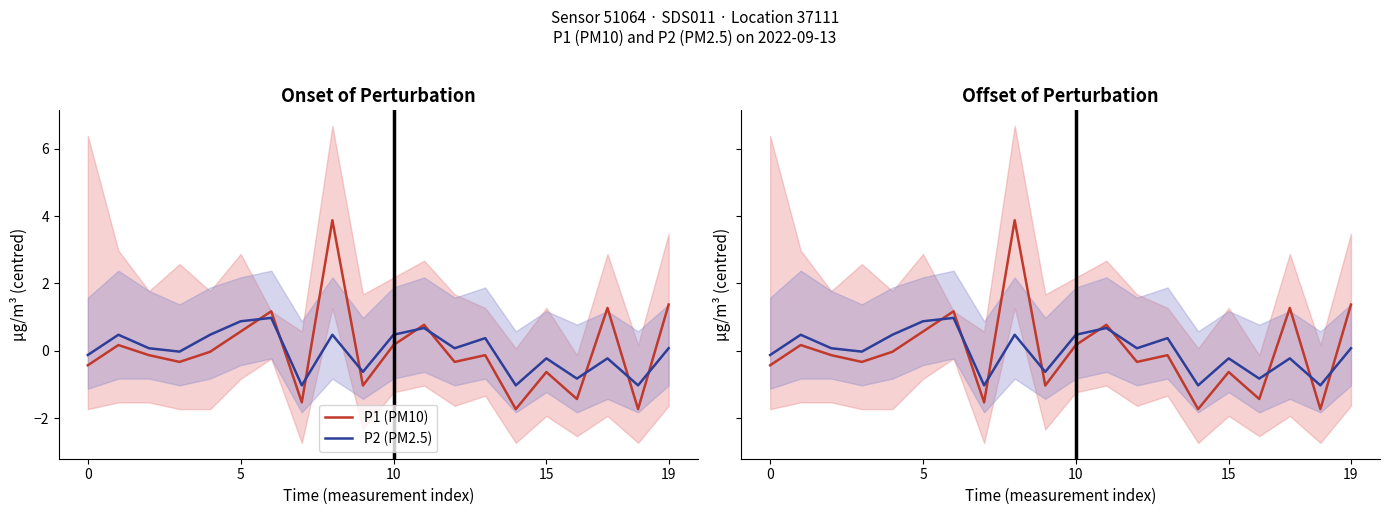

What is the lowest value of the P2 (PM2.5) series?

-1.0